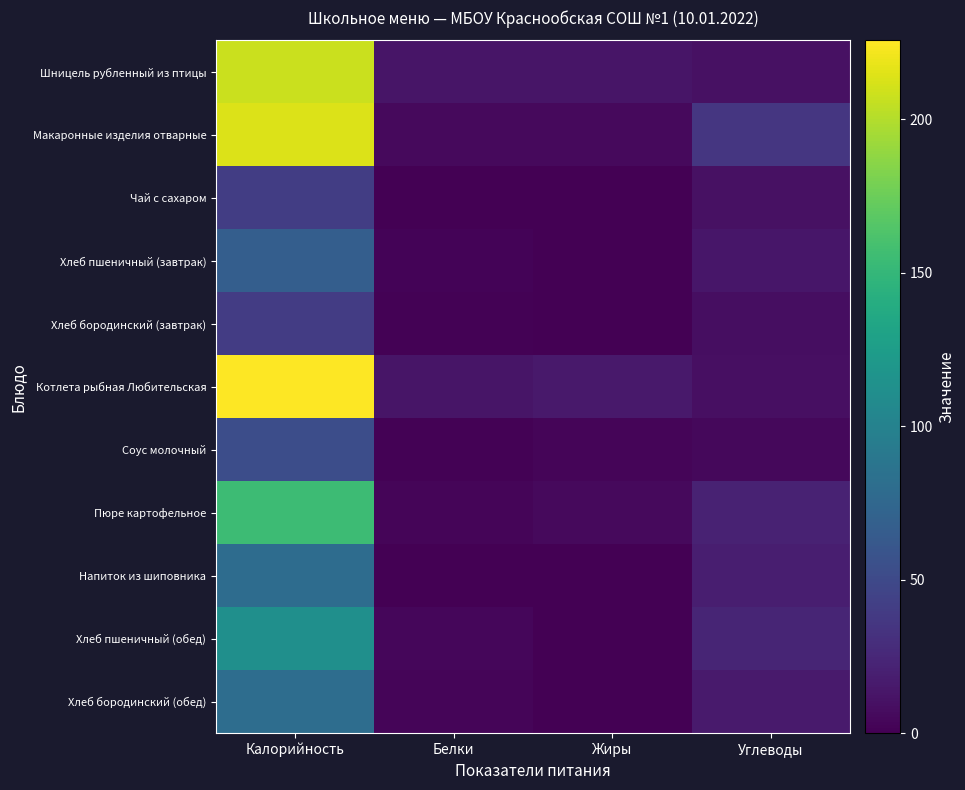

What is the greatest value displayed?

225.7